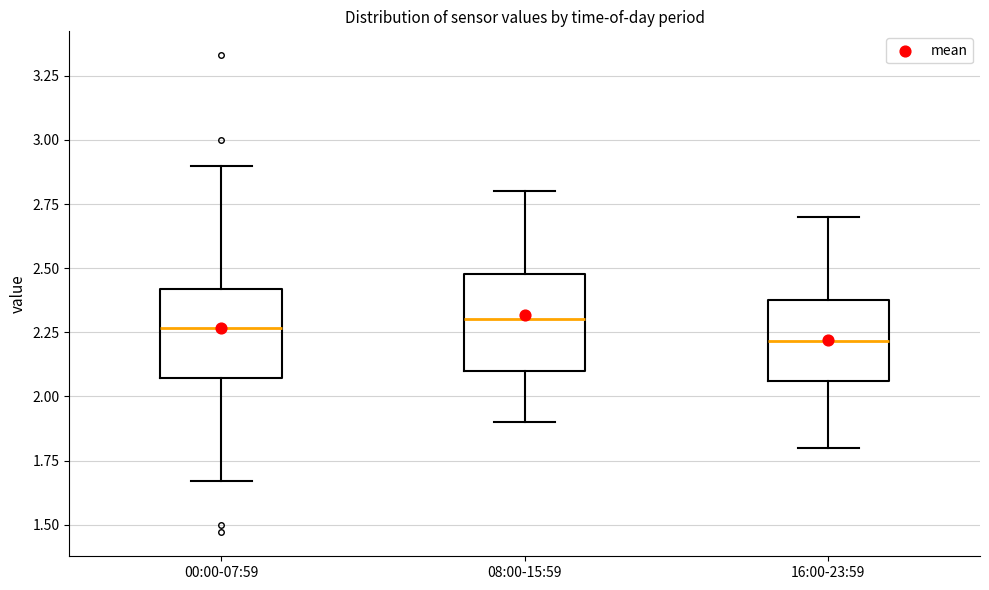

Where does the upper whisker of the box for 00:00-07:59 end on the y-axis? The values are not printed on the chart, so give them approximately, as read against the axis.

2.90